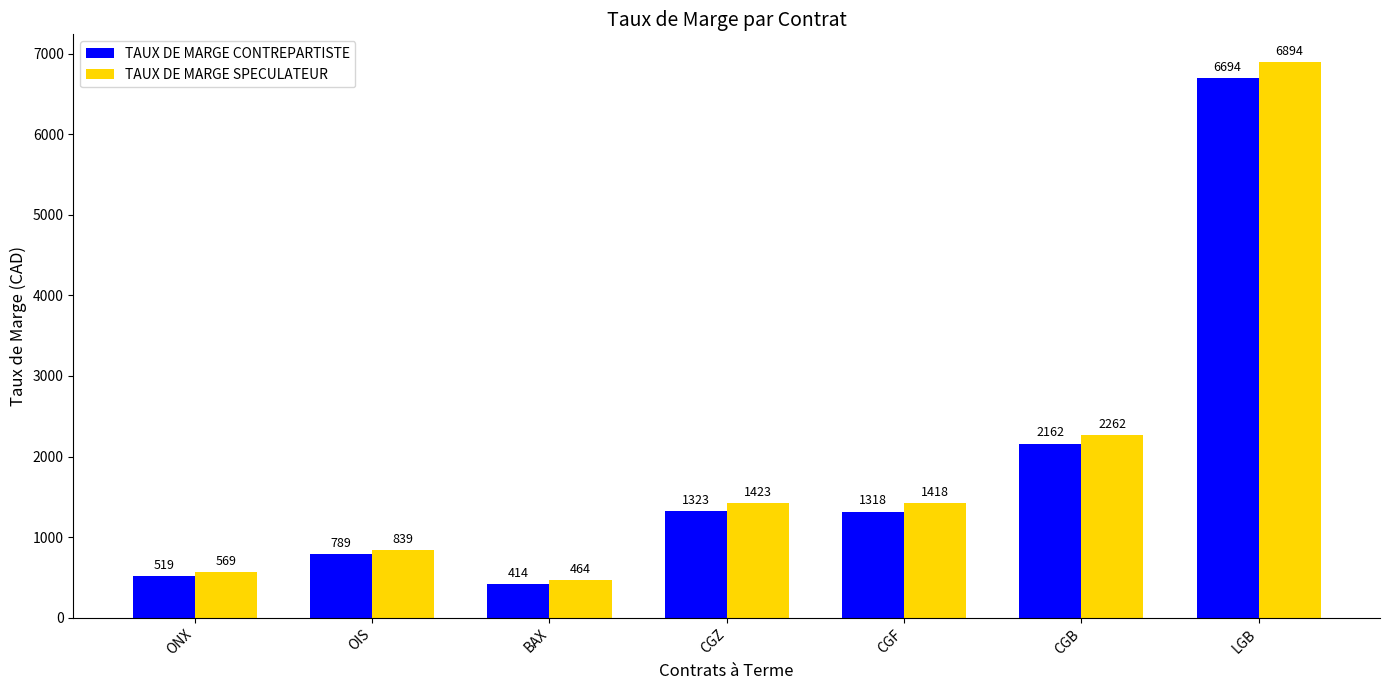

What is the difference between the TAUX DE MARGE CONTREPARTISTE values at CGF and BAX?

904